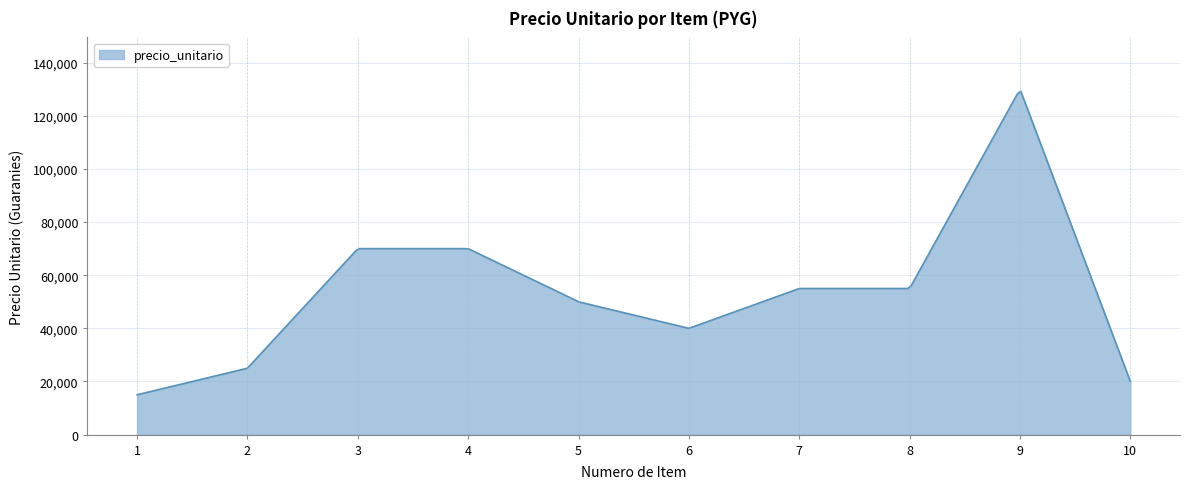

What is the maximum value shown in the chart?

129264.2